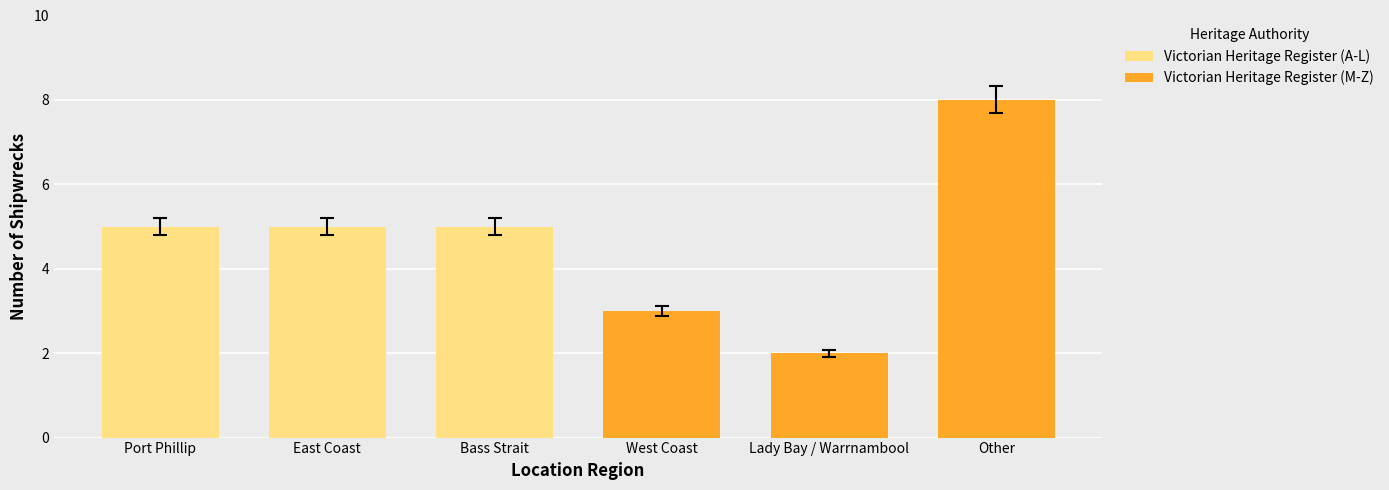

What are all the series names shown in the legend?

Victorian Heritage Register (A-L), Victorian Heritage Register (M-Z)